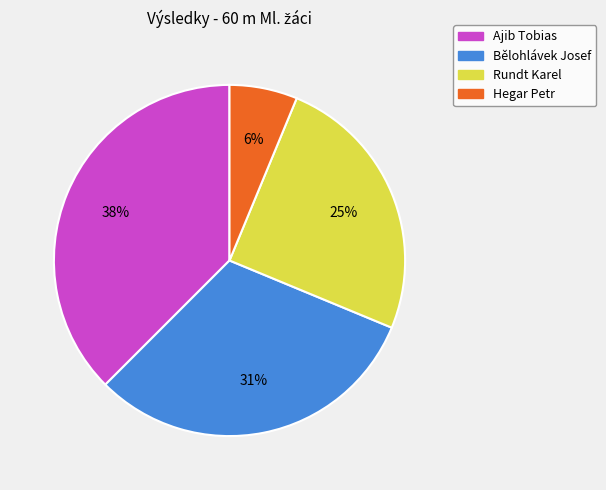

To the nearest percent, what is the average slice percentage?

25%